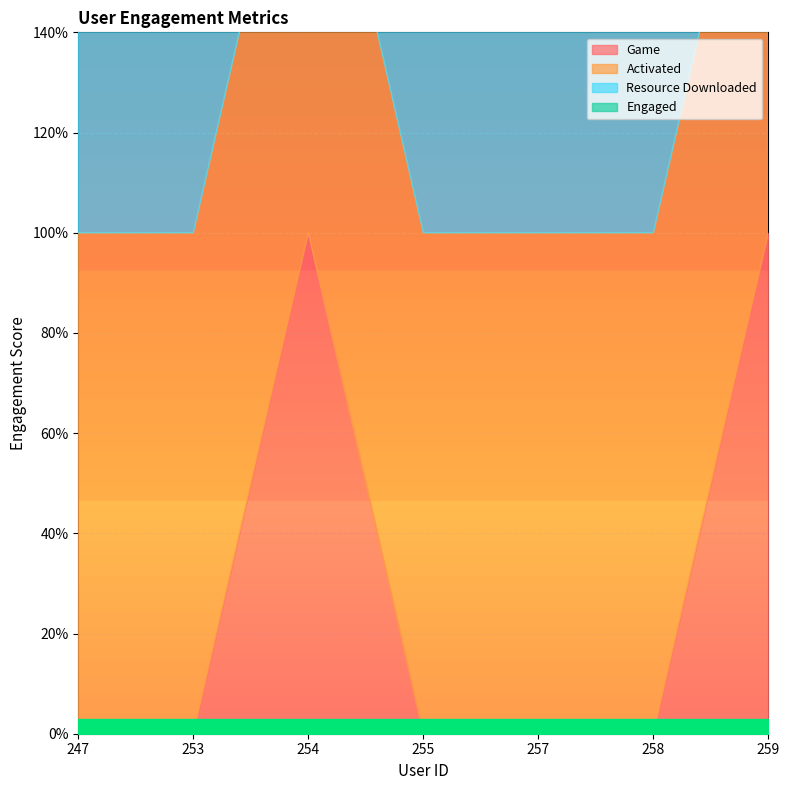

Is it true that Engaged equals 1 at 253?

False